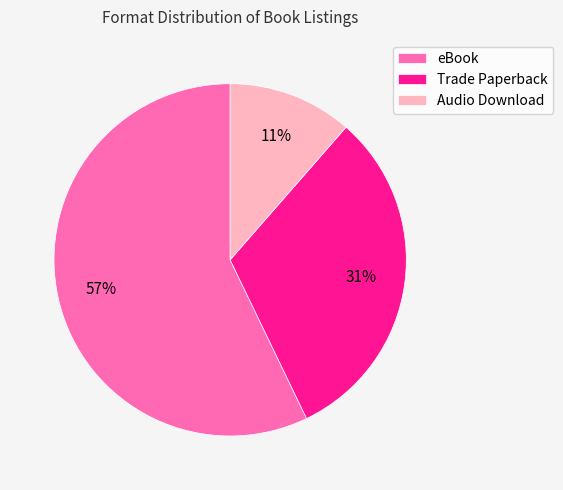

To the nearest percent, what is the average slice percentage?

33%